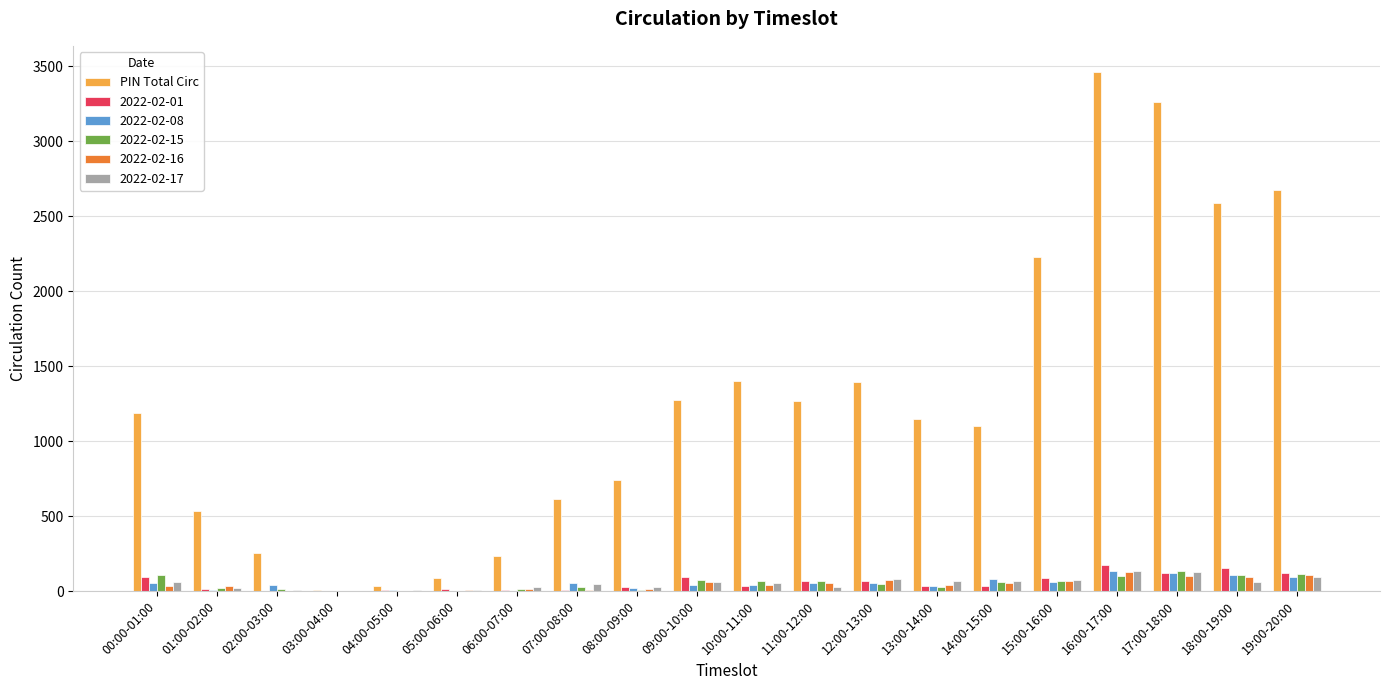

What is the maximum value for PIN Total Circ?

3462